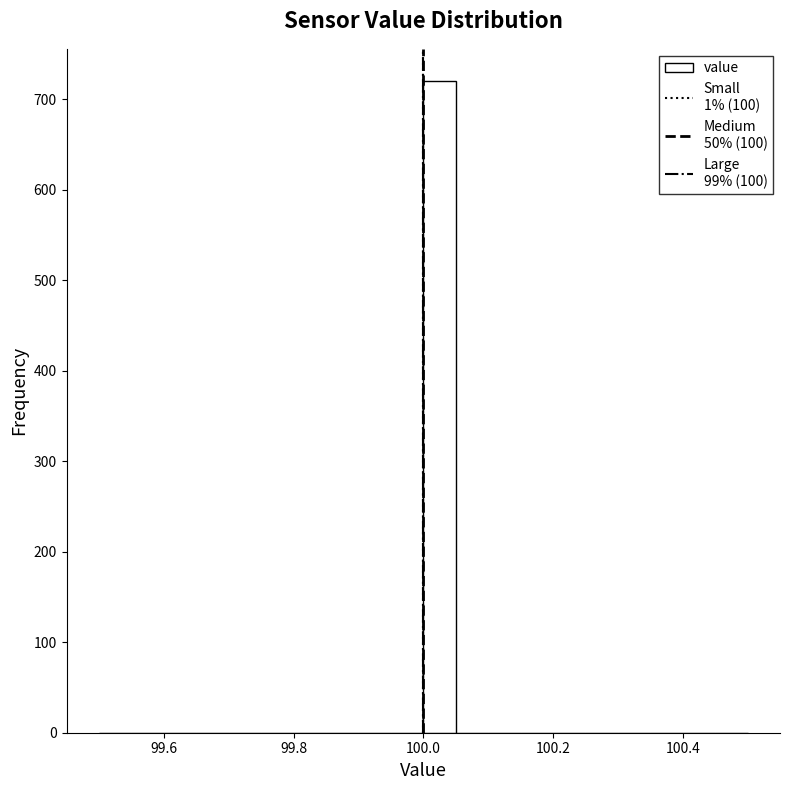

Read against the x-axis, roughly where is the centre of the tallest bar?

100.02